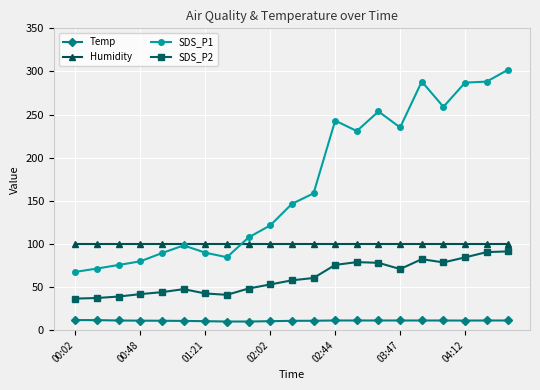

At how many categories does at least one series exceed 224?

9